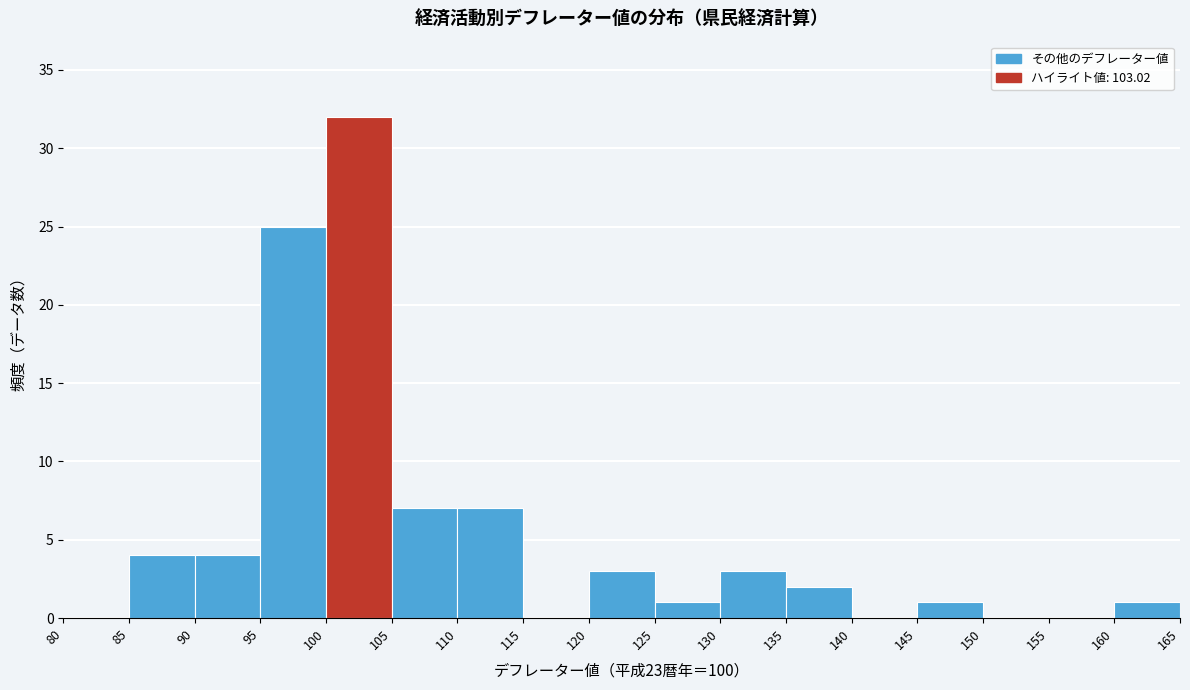

Reading left to right, list every bar in this chart as the range it spans on the x-axis followed by its height. The values are not printed on the chart, so give them approximately, as read against the axis.

80 to 85: 0
85 to 90: 4
90 to 95: 4
95 to 100: 25
100 to 105: 32
105 to 110: 7
110 to 115: 7
115 to 120: 0
120 to 125: 3
125 to 130: 1
130 to 135: 3
135 to 140: 2
140 to 145: 0
145 to 150: 1
150 to 155: 0
155 to 160: 0
160 to 165: 1